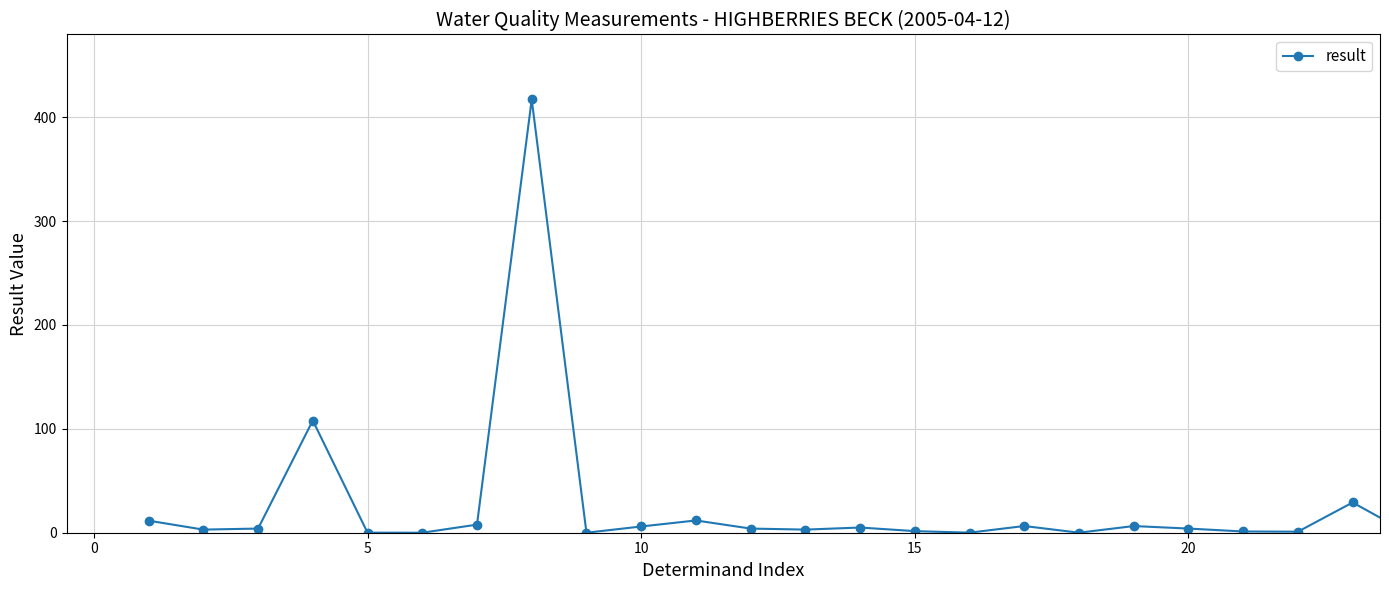

What is the average value?

26.3